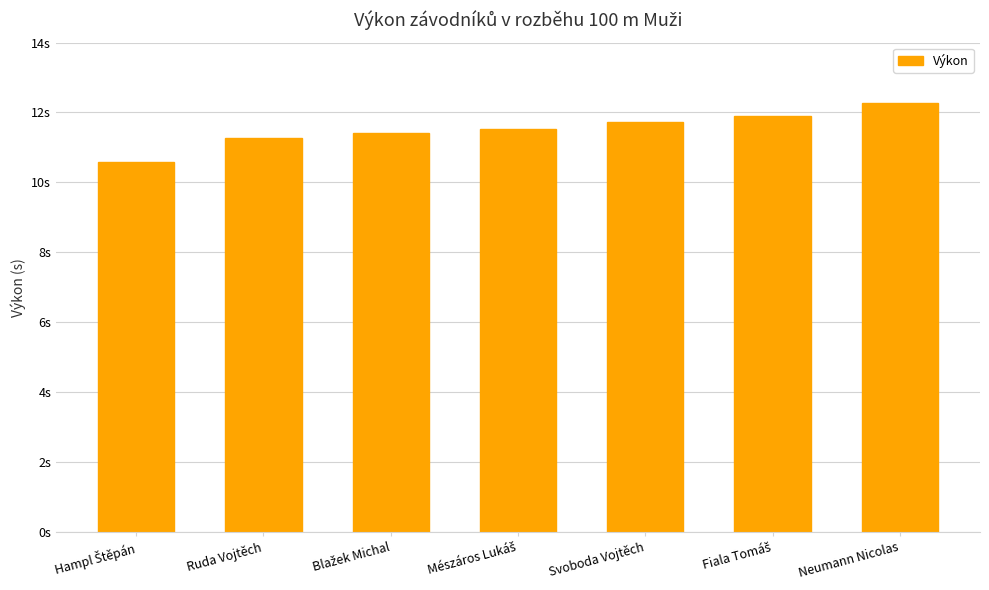

Rank the categories by value from lowest to highest.

Hampl Štěpán, Ruda Vojtěch, Blažek Michal, Mészáros Lukáš, Svoboda Vojtěch, Fiala Tomáš, Neumann Nicolas